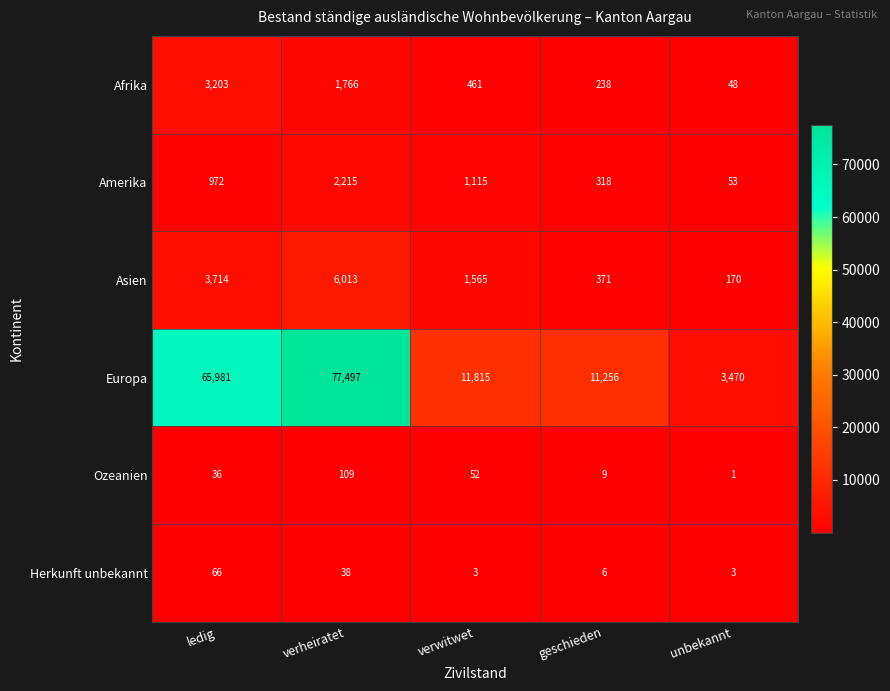

Reading left to right, extract all data points from this chart.

Afrika: ledig=3203	verheiratet=1766	verwitwet=461	geschieden=238	unbekannt=48
Amerika: ledig=972	verheiratet=2215	verwitwet=1115	geschieden=318	unbekannt=53
Asien: ledig=3714	verheiratet=6013	verwitwet=1565	geschieden=371	unbekannt=170
Europa: ledig=65981	verheiratet=77497	verwitwet=11815	geschieden=11256	unbekannt=3470
Ozeanien: ledig=36	verheiratet=109	verwitwet=52	geschieden=9	unbekannt=1
Herkunft unbekannt: ledig=66	verheiratet=38	verwitwet=3	geschieden=6	unbekannt=3